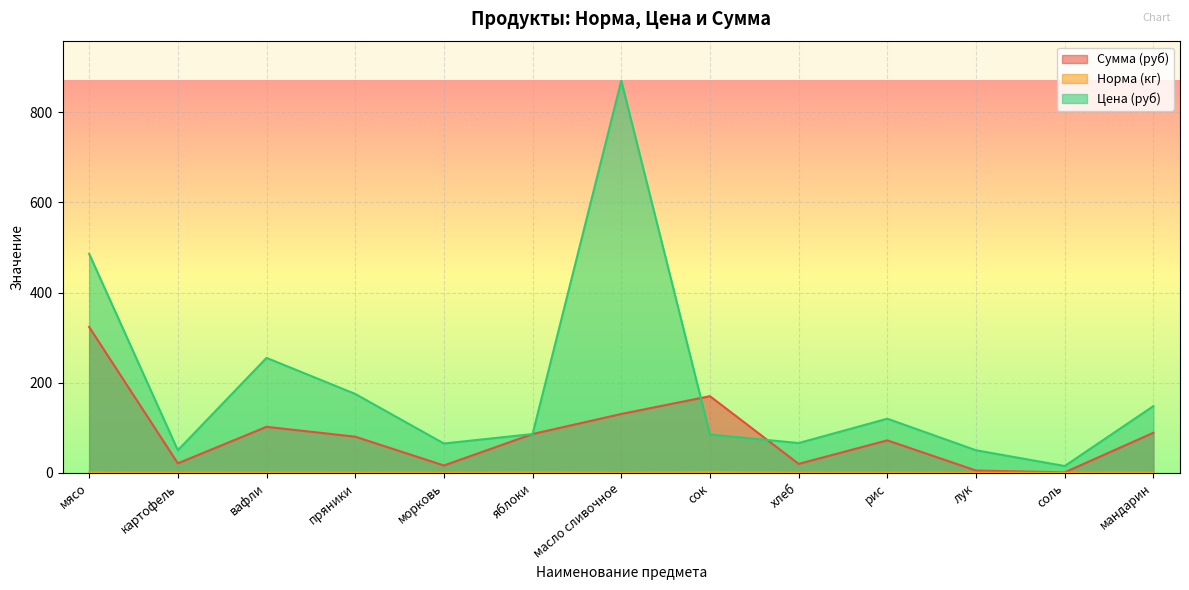

Reading right to left, list all the values displayed in this chart.

Сумма (руб): 88.8	1.0	5.0	72.0	19.8	170.0	130.5	86.0	16.2	80.2	102.0	21.0	323.7
Норма (кг): 0.6	0.1	0.1	0.6	0.3	2.0	0.1	1.0	0.2	0.5	0.4	0.4	0.7
Цена (руб): 148.0	15.0	50.0	120.0	66.0	85.0	870.0	86.0	65.0	175.0	255.0	50.0	486.0